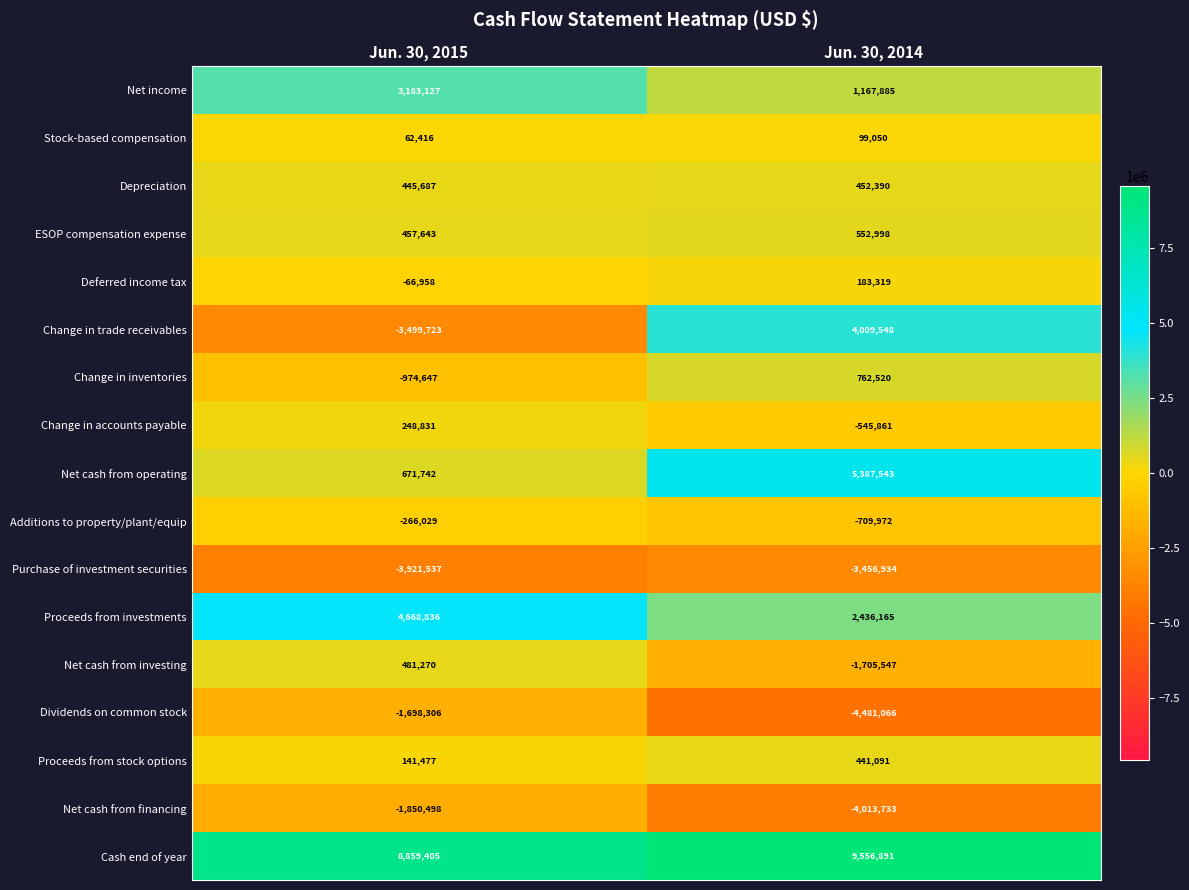

Rank the categories by ESOP compensation expense value from lowest to highest.

Jun. 30, 2015, Jun. 30, 2014